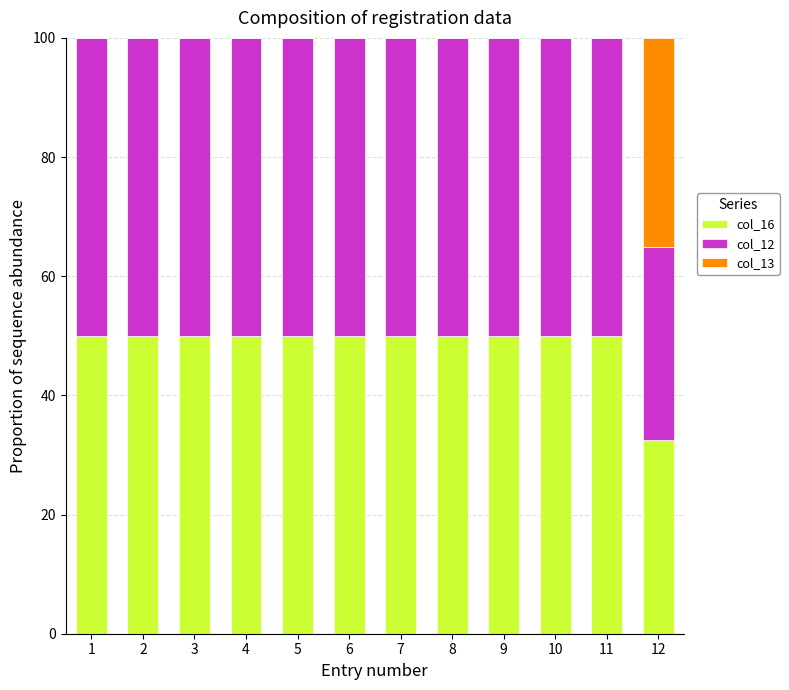

What is the total value across all series at 4?

100.0